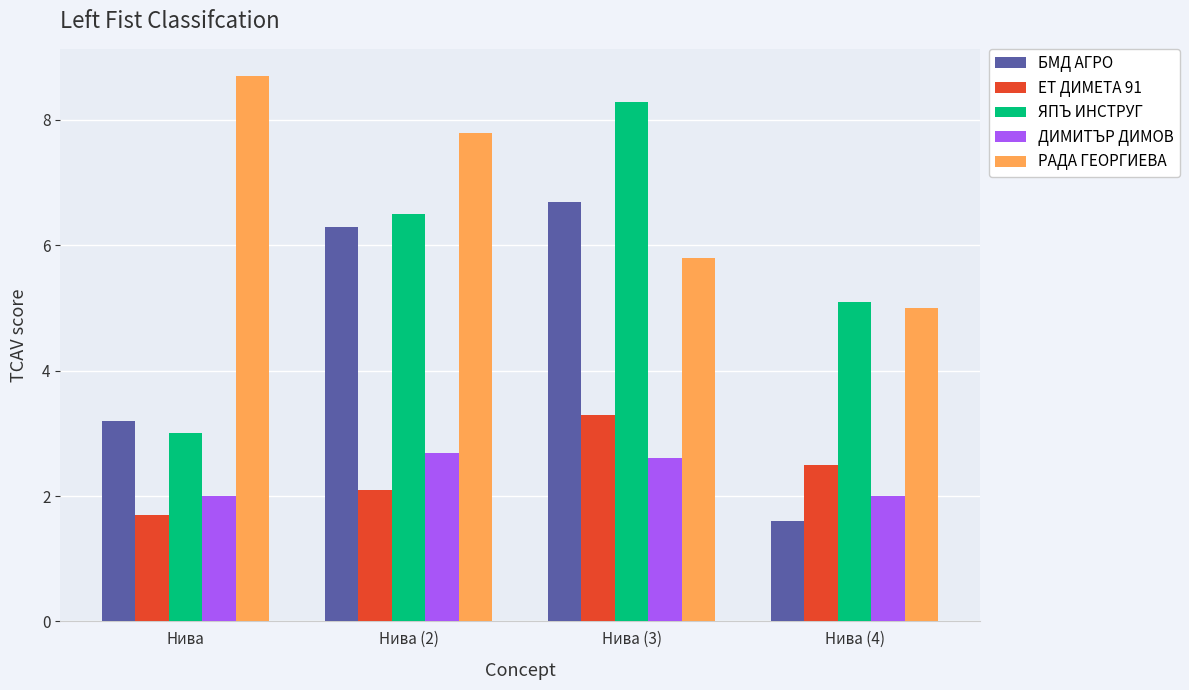

What is the value of the БМД АГРО bar at the 2nd from the left?

6.3